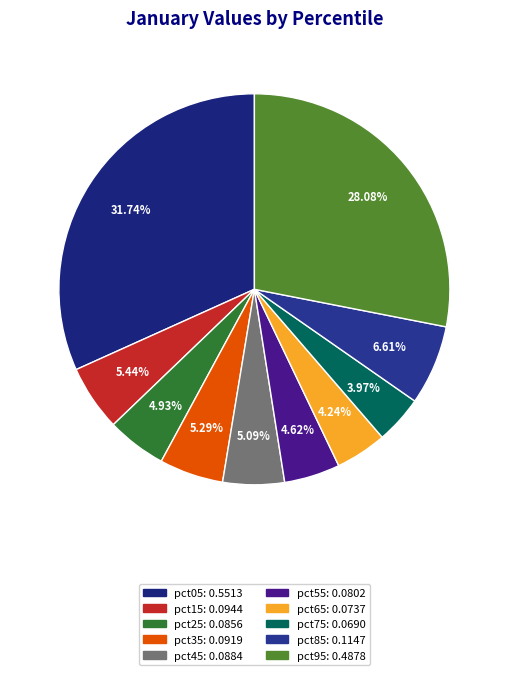

To the nearest percent, what is the average slice percentage?

10%